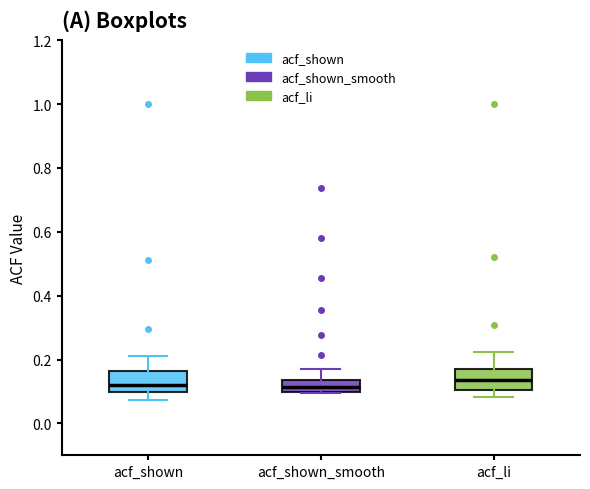

Reading left to right, read every box against the y-axis: the position of its median line, the range the box covers, and the ends of its whiskers. The values are not printed on the chart, so give them approximately, as read against the axis.

acf_shown: median 0.12, box 0.10 to 0.16, whiskers 0.08 to 0.22
acf_shown_smooth: median 0.12, box 0.10 to 0.14, whiskers 0.10 to 0.18
acf_li: median 0.14, box 0.10 to 0.18, whiskers 0.08 to 0.22